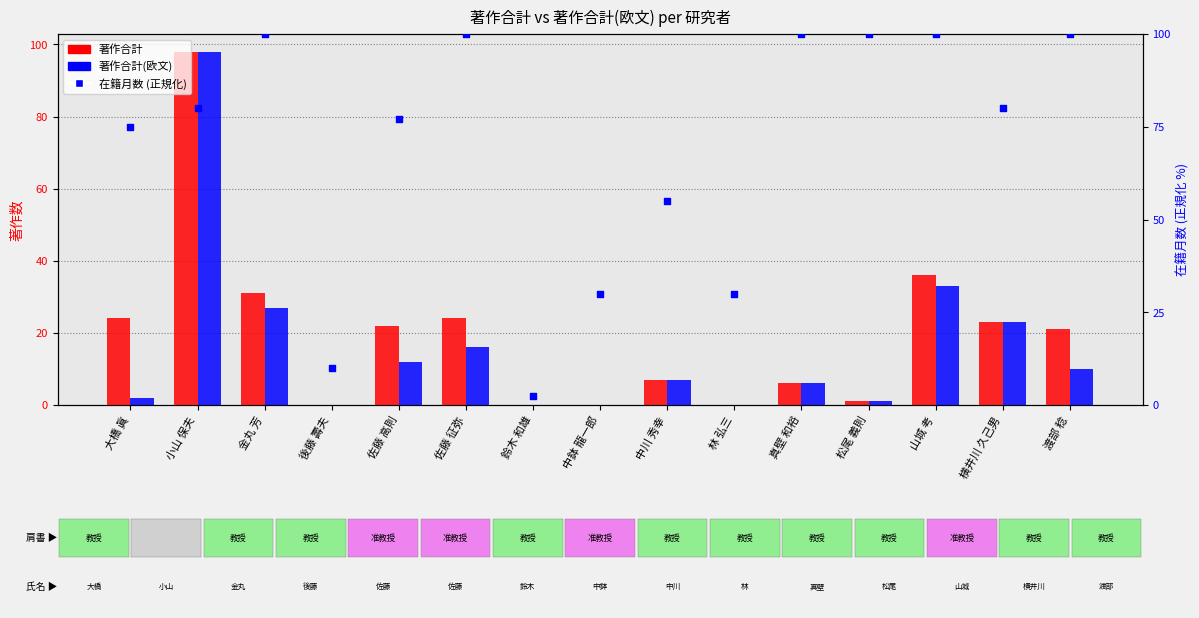

Which series has the largest total across all categories?

在籍月数 (正規化)